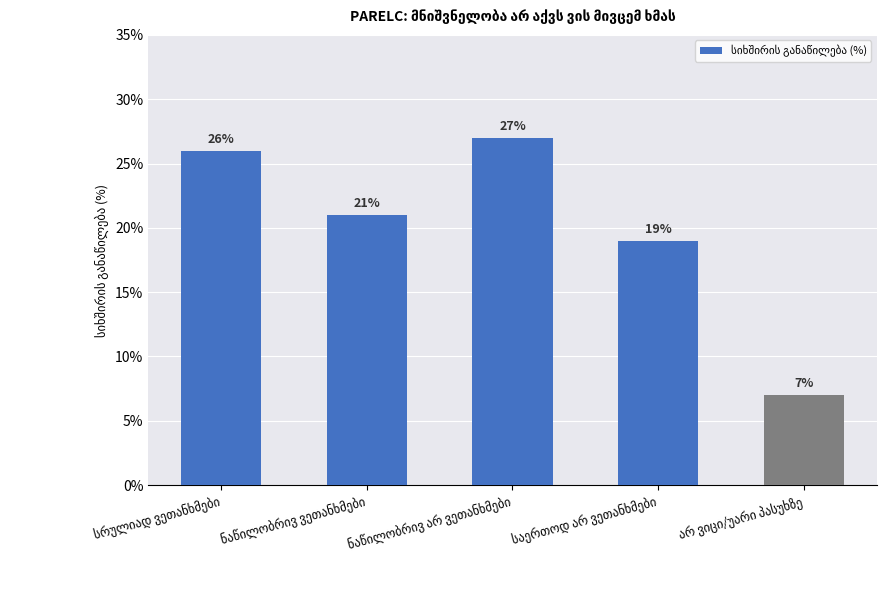

Does the chart contain stacked bars?

No